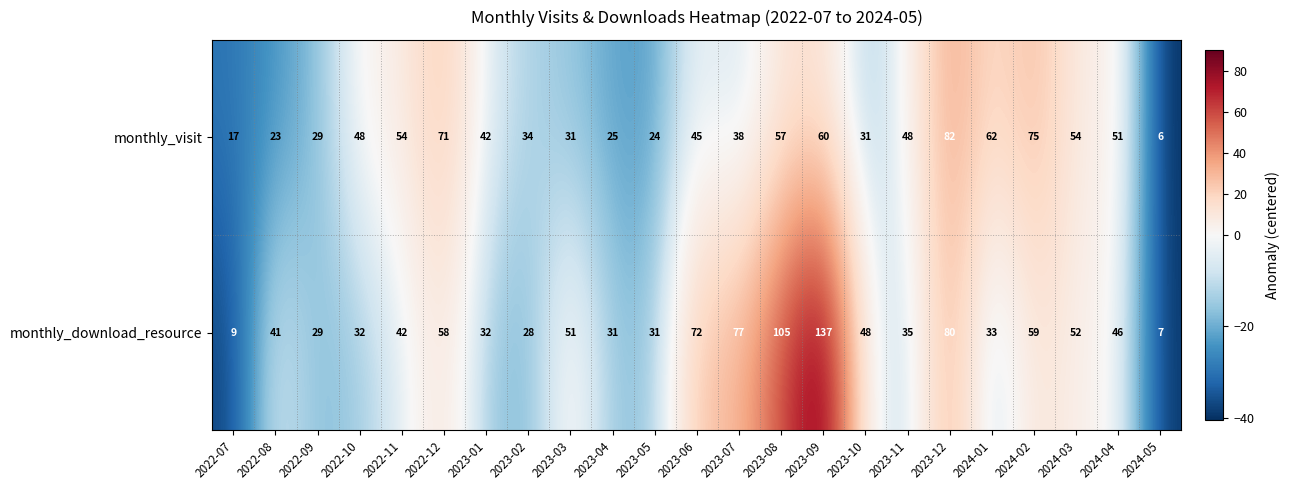

Which series has the largest total across all categories?

monthly_download_resource